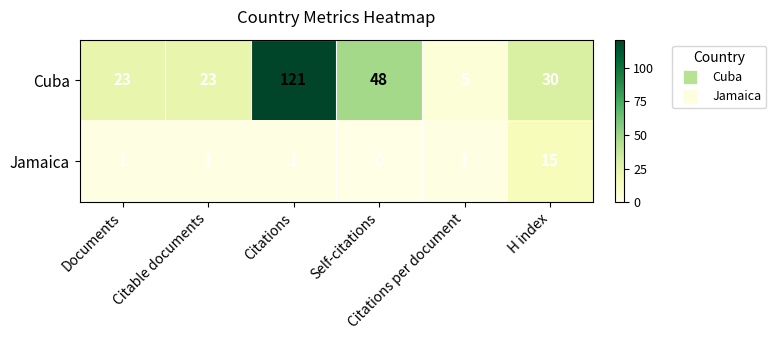

What is the difference between the second highest and minimum values in the Cuba series?

43